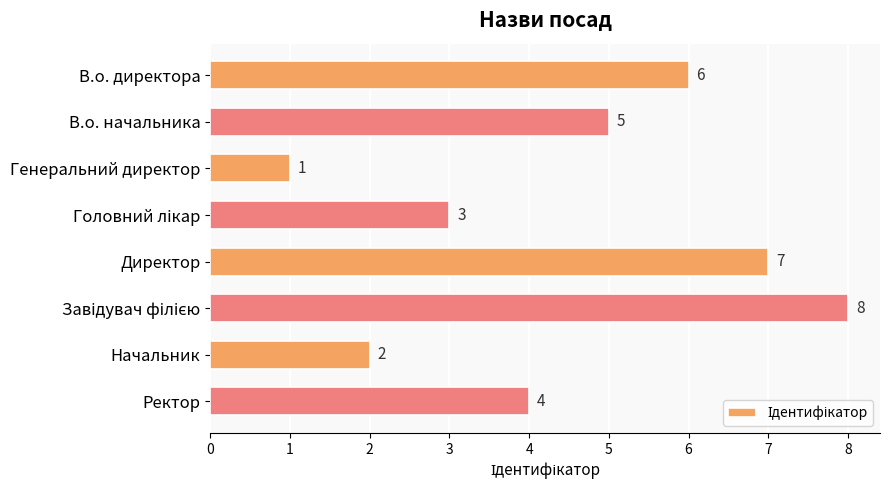

What is the difference between the maximum and minimum values?

7